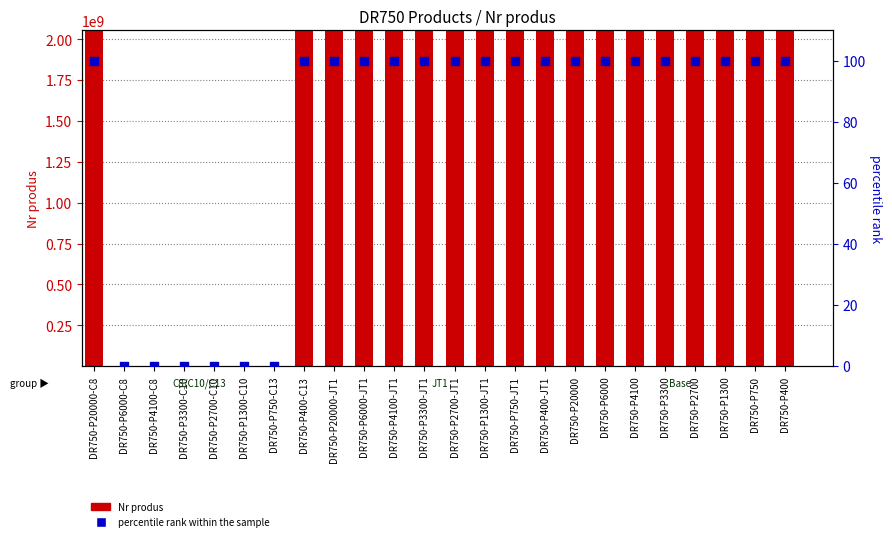

Which series has the largest total across all categories?

Nr produs